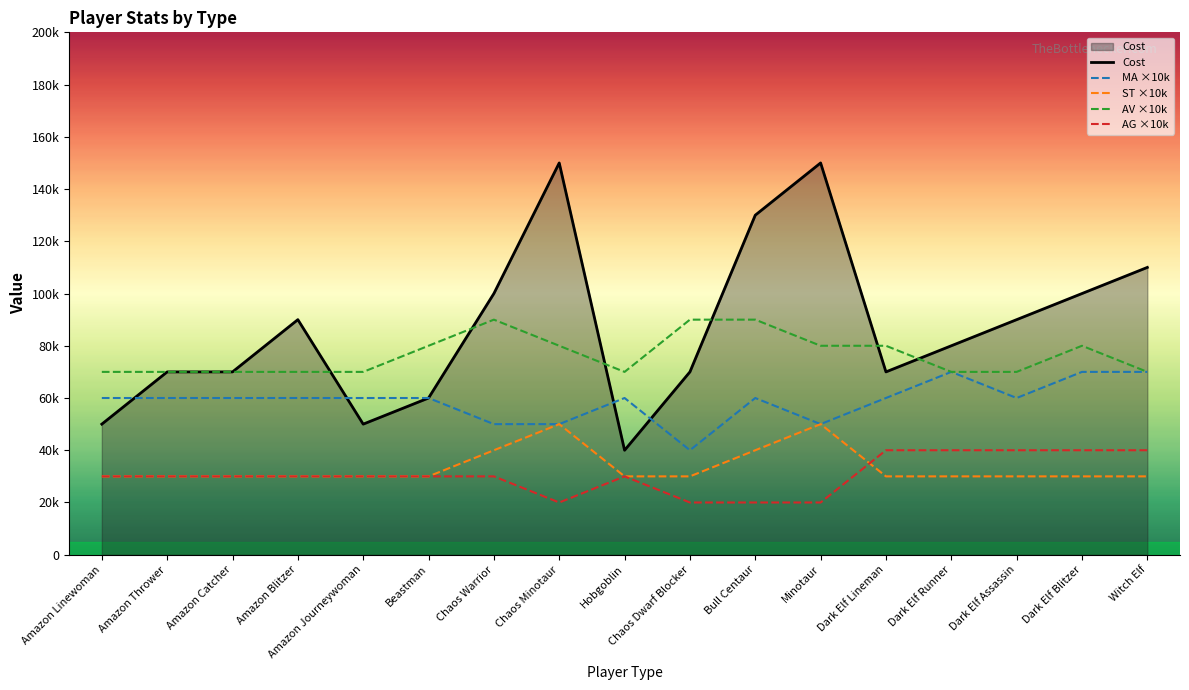

Which series has the widest spread of values?

Cost